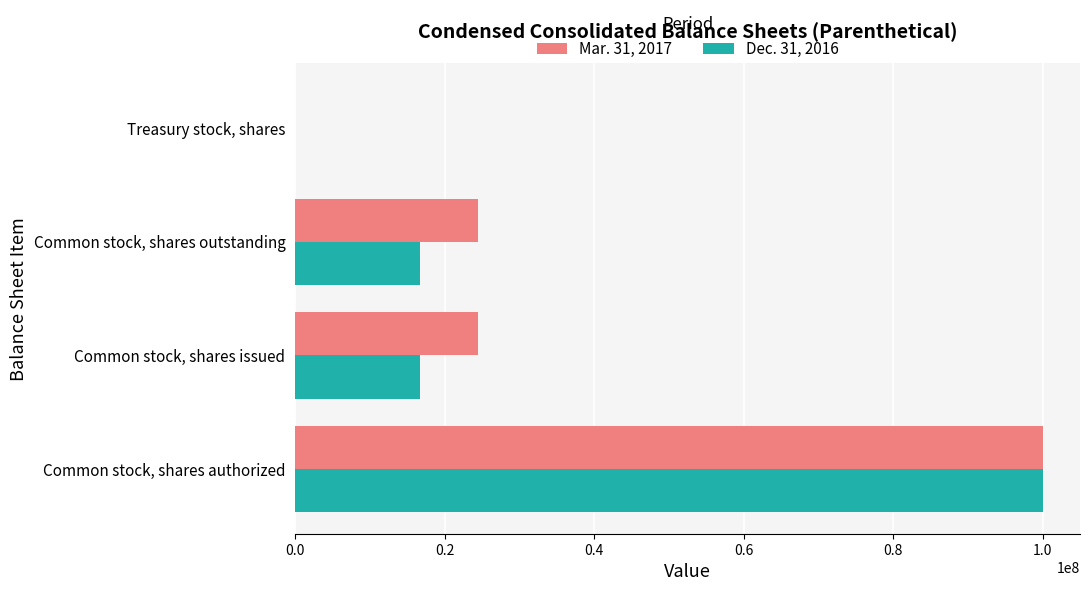

How many data points does each series have?

4